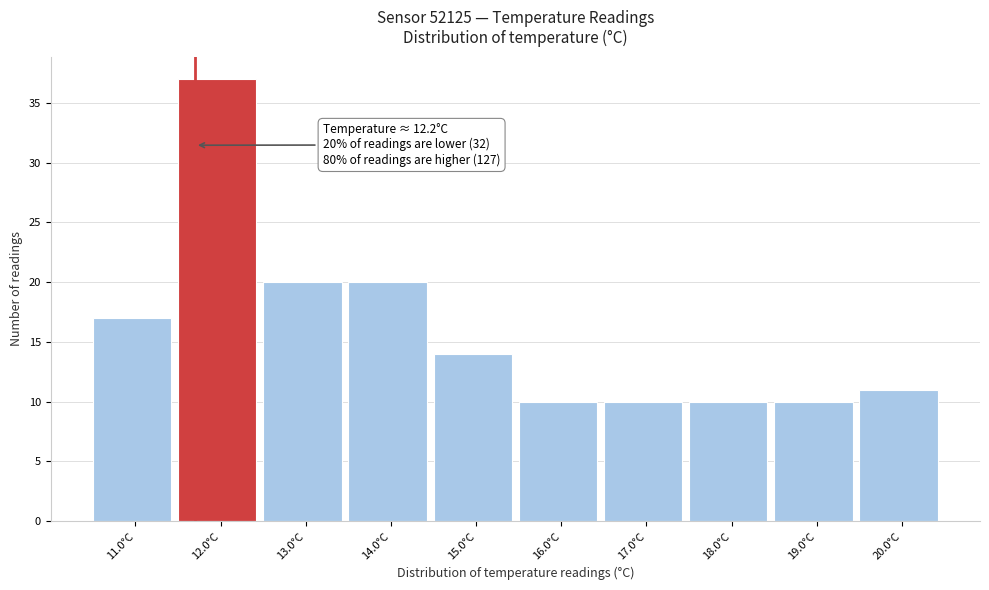

Reading left to right, what are all the values shown in this chart?

11.0°C=17	12.0°C=37	13.0°C=20	14.0°C=20	15.0°C=14	16.0°C=10	17.0°C=10	18.0°C=10	19.0°C=10	20.0°C=11